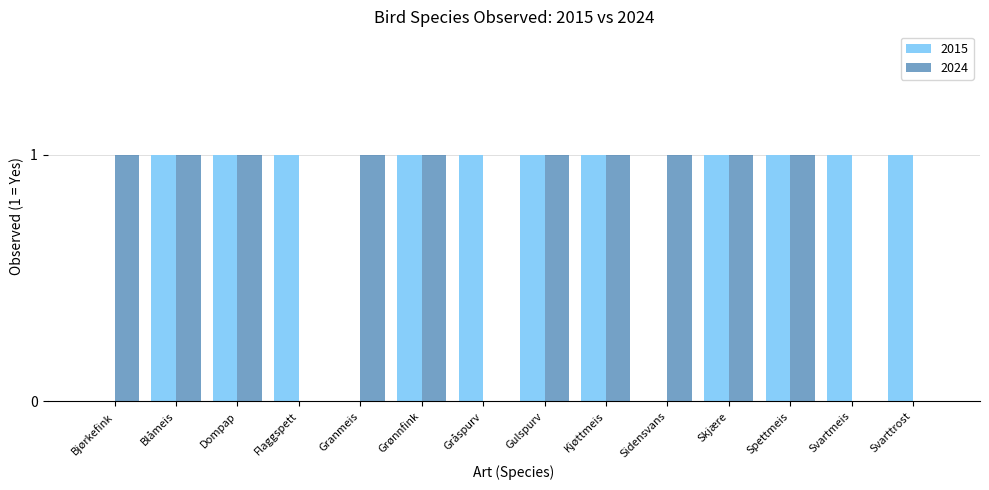

What is the sum of all 2024 values?

10